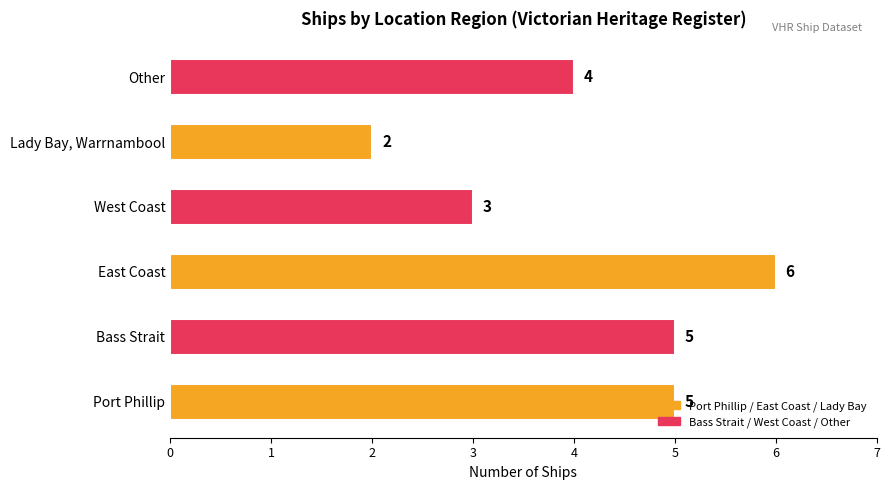

Which has a higher value, East Coast or Port Phillip?

East Coast